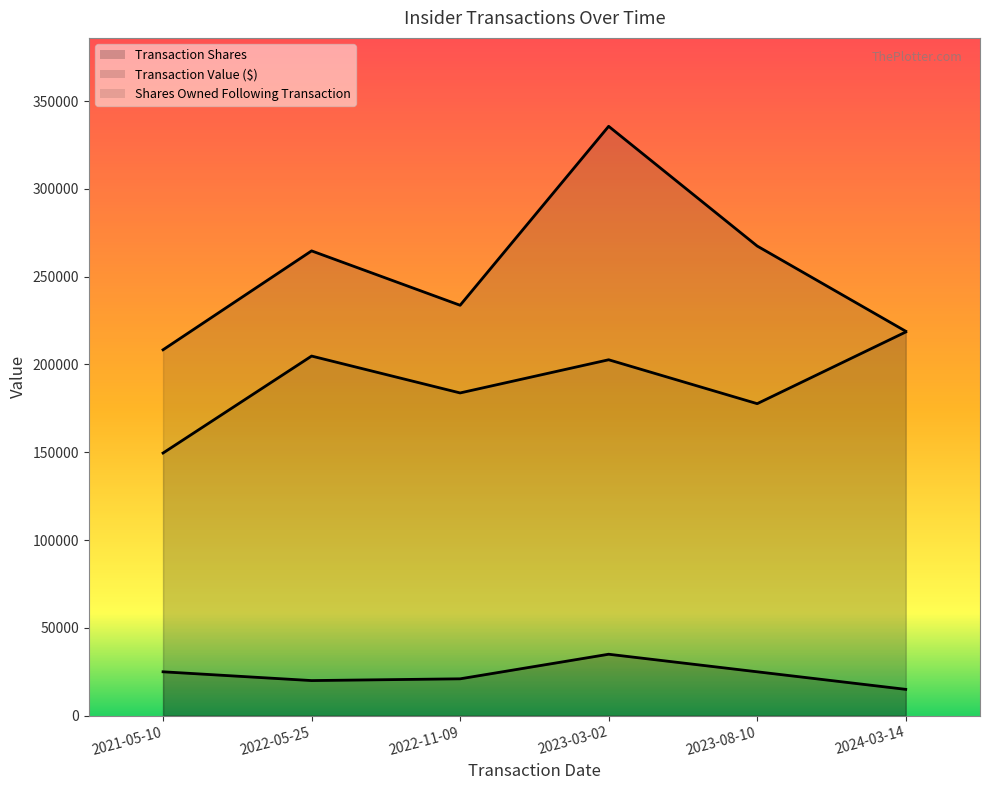

At how many categories does at least one series exceed 26008?

6